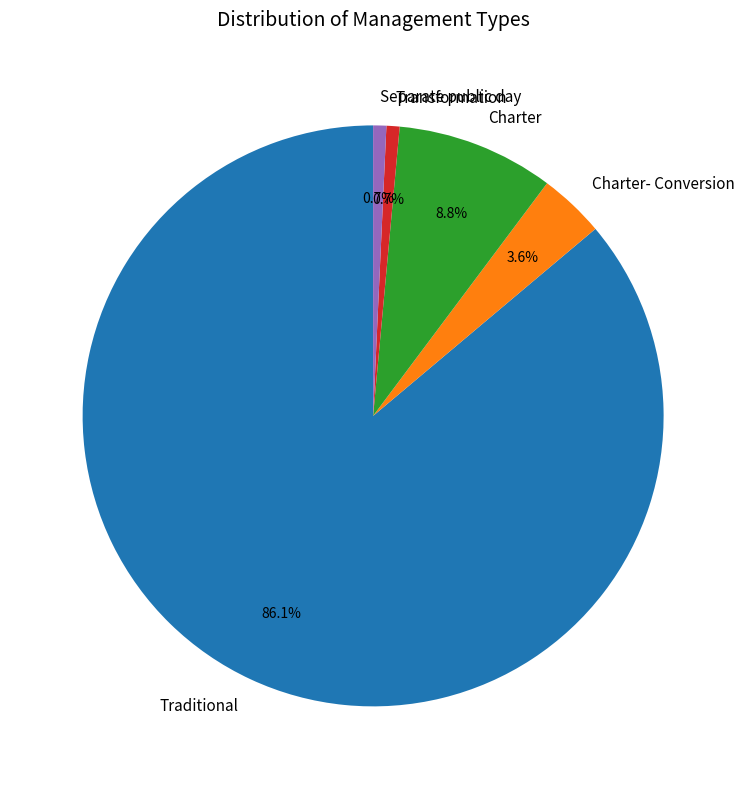

How many segments does this pie chart have?

5